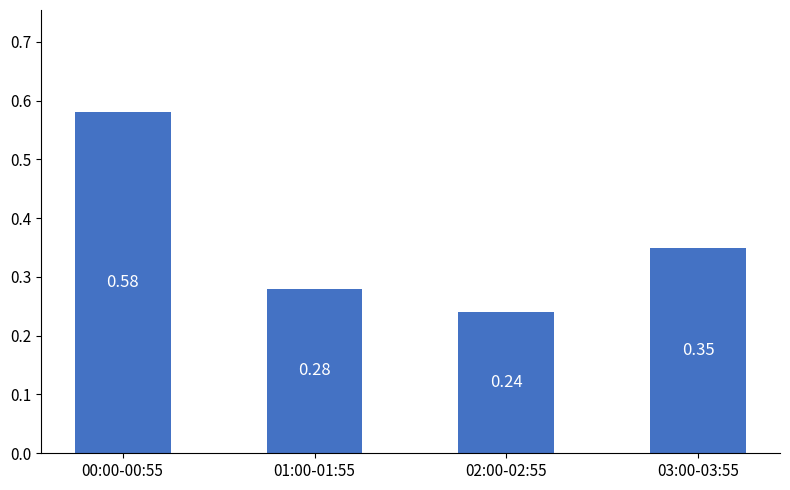

How many bars are there in total?

4